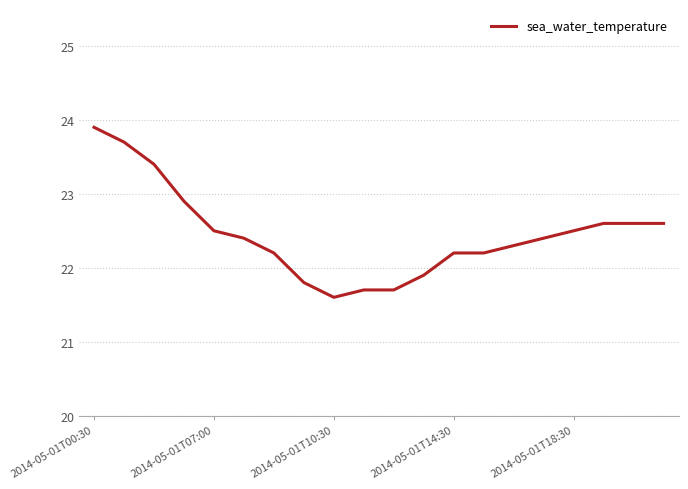

What is the difference between the maximum and minimum values?

2.3